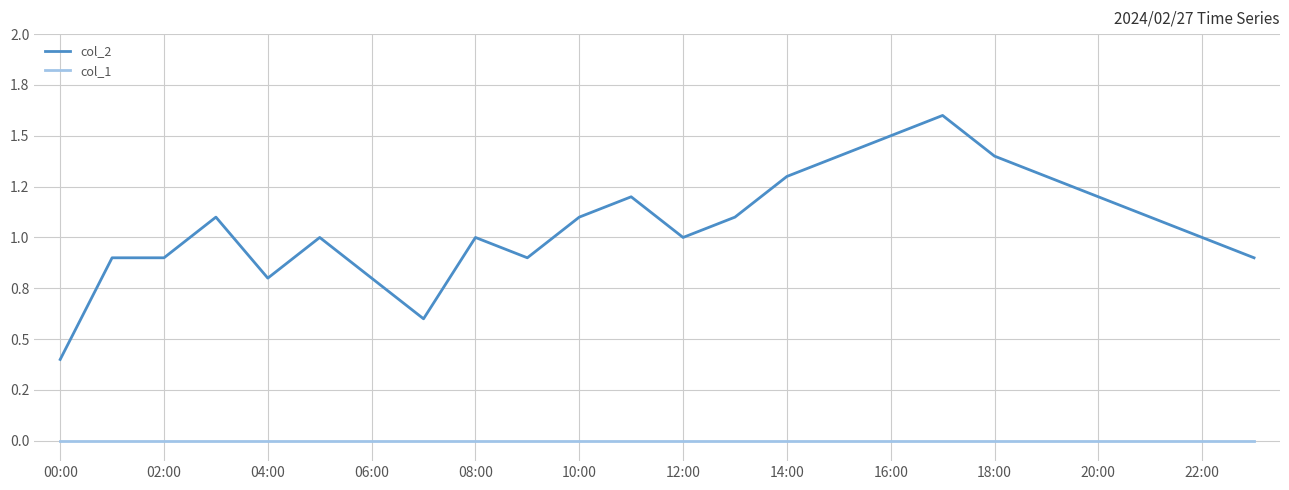

True or false: col_1 and col_2 intersect in this chart.

False